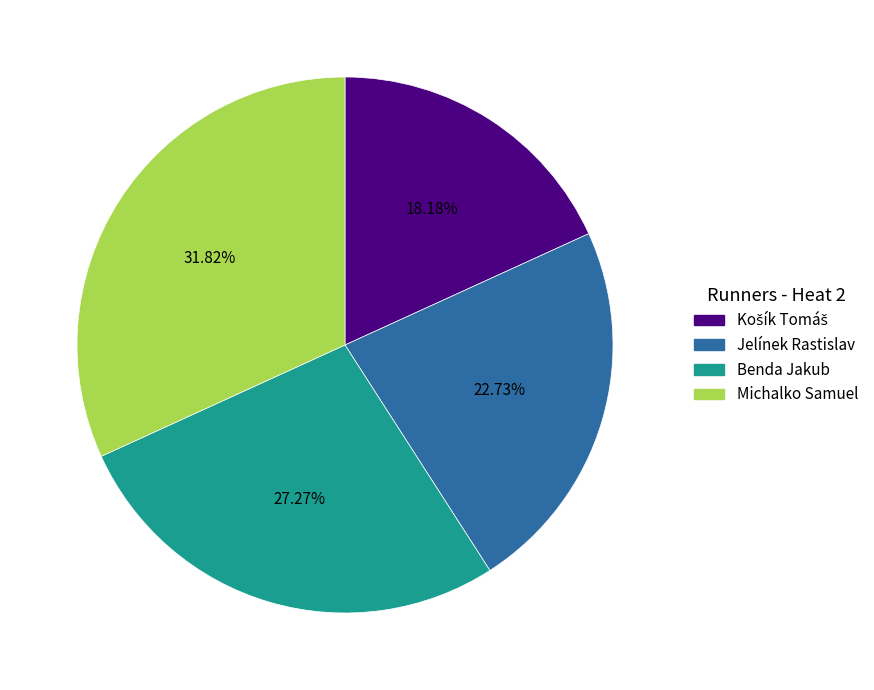

What is the largest slice in the pie chart?

Michalko Samuel